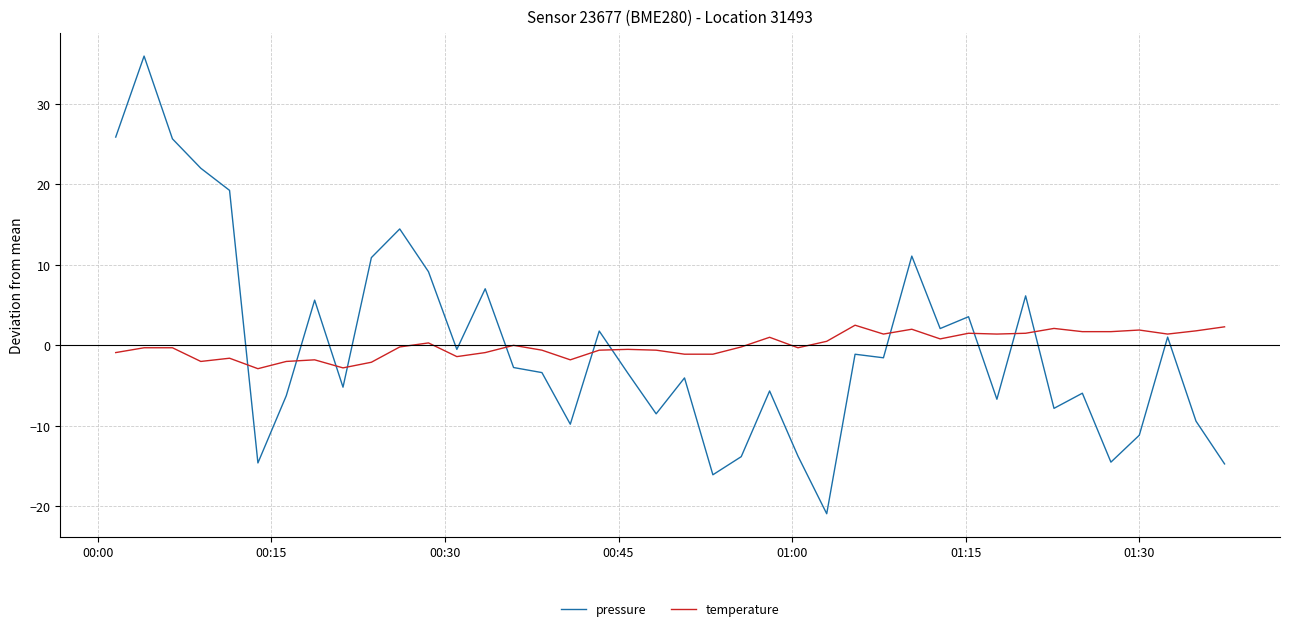

What is the minimum value for temperature?

-2.9